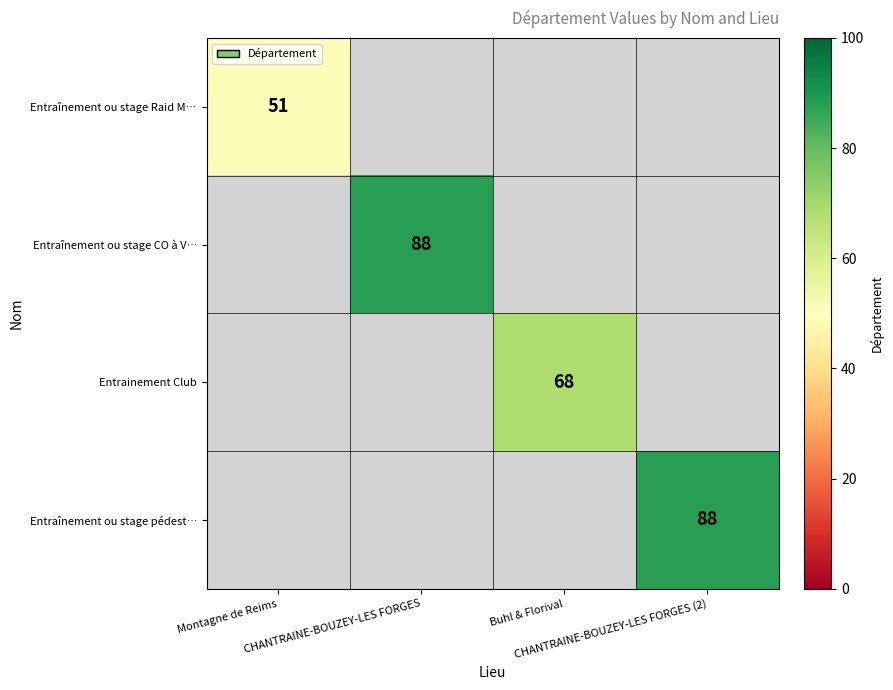

How many distinct data groups are displayed?

4